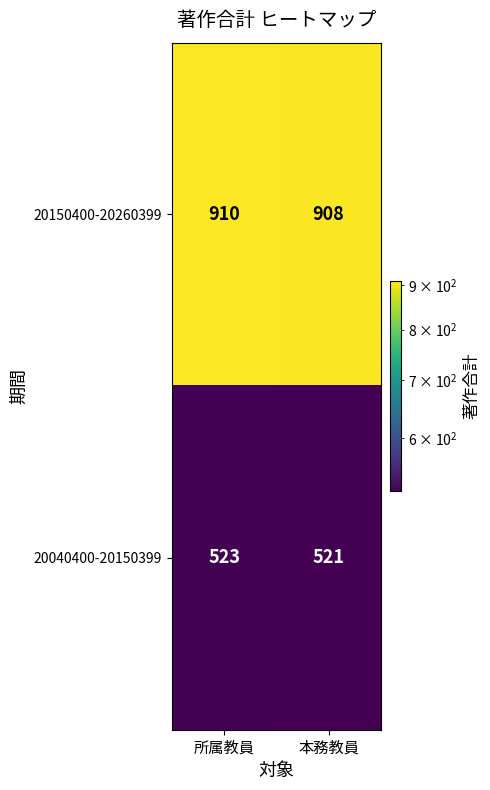

List the labels in order of 20150400-20260399 value, largest first.

所属教員, 本務教員